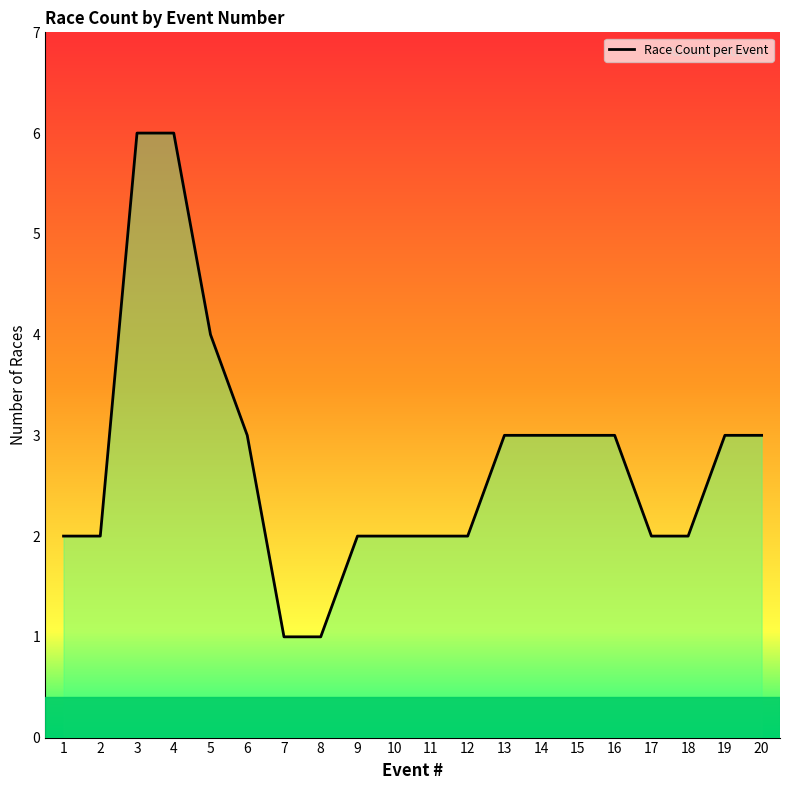

How many values are between 2 and 3?

15